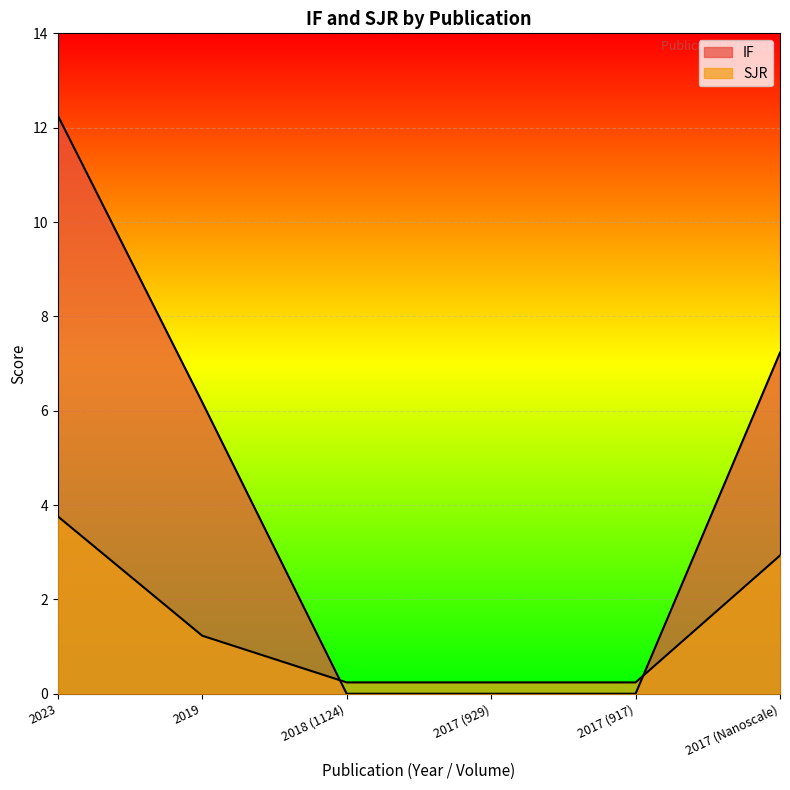

What is the difference between the SJR values at 2023 and 2017 (917)?

3.5